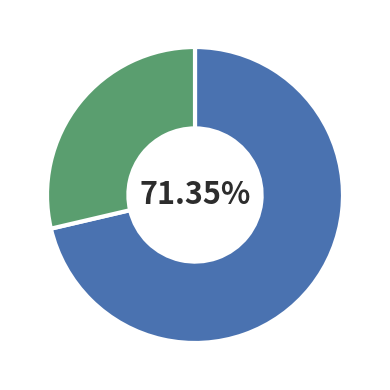

Is there a majority slice in this chart?

Yes